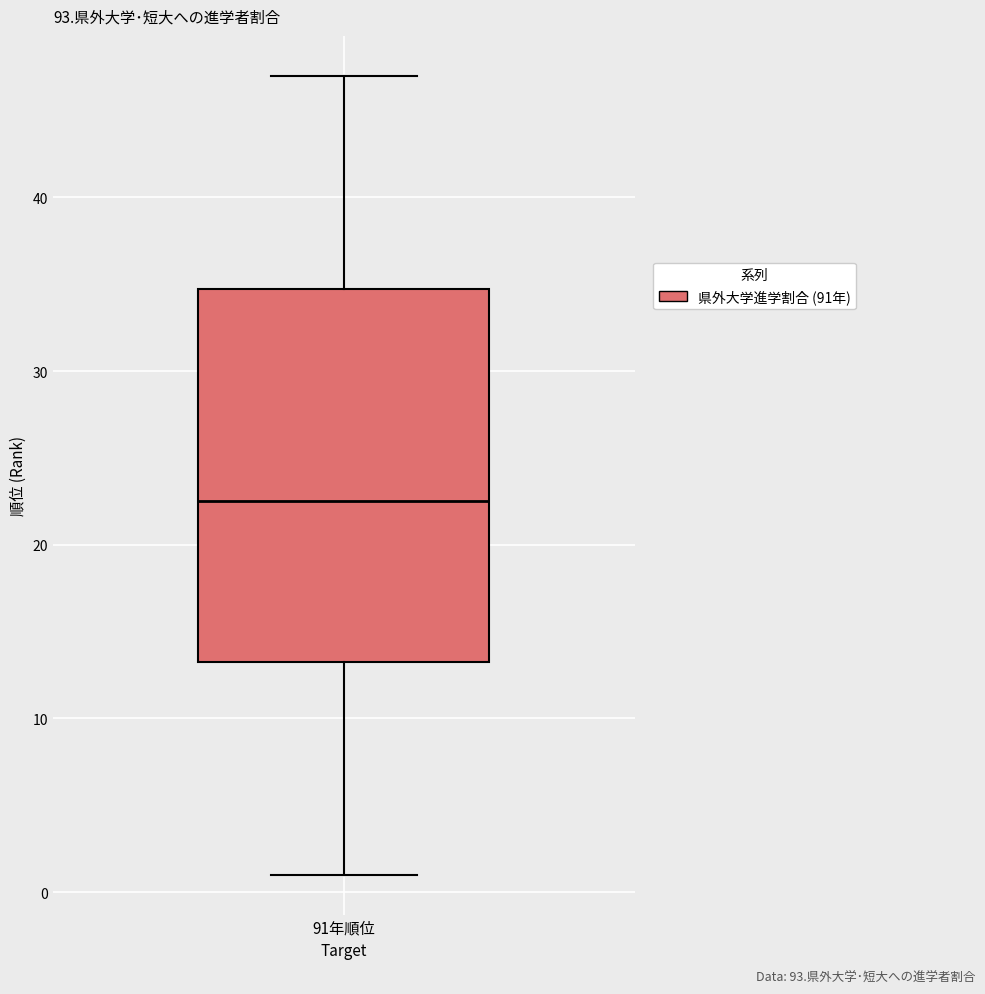

Transcribe this box plot: give where the median line is, the range the box spans, and where the two whiskers end, as read against the y-axis. The values are not printed on the chart, so give them approximately, as read against the axis.

median 23, box 13 to 35, whiskers 1 to 47